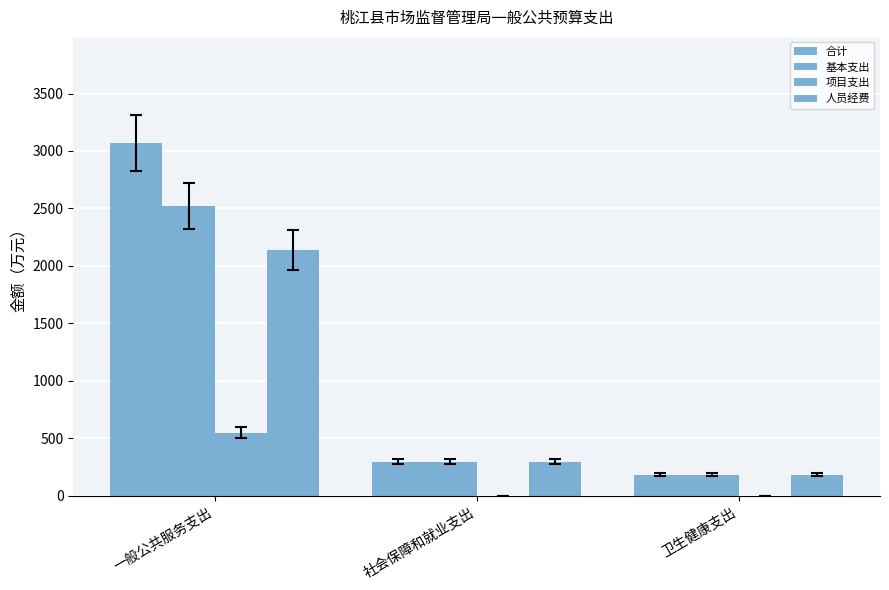

Are the bars horizontal?

No